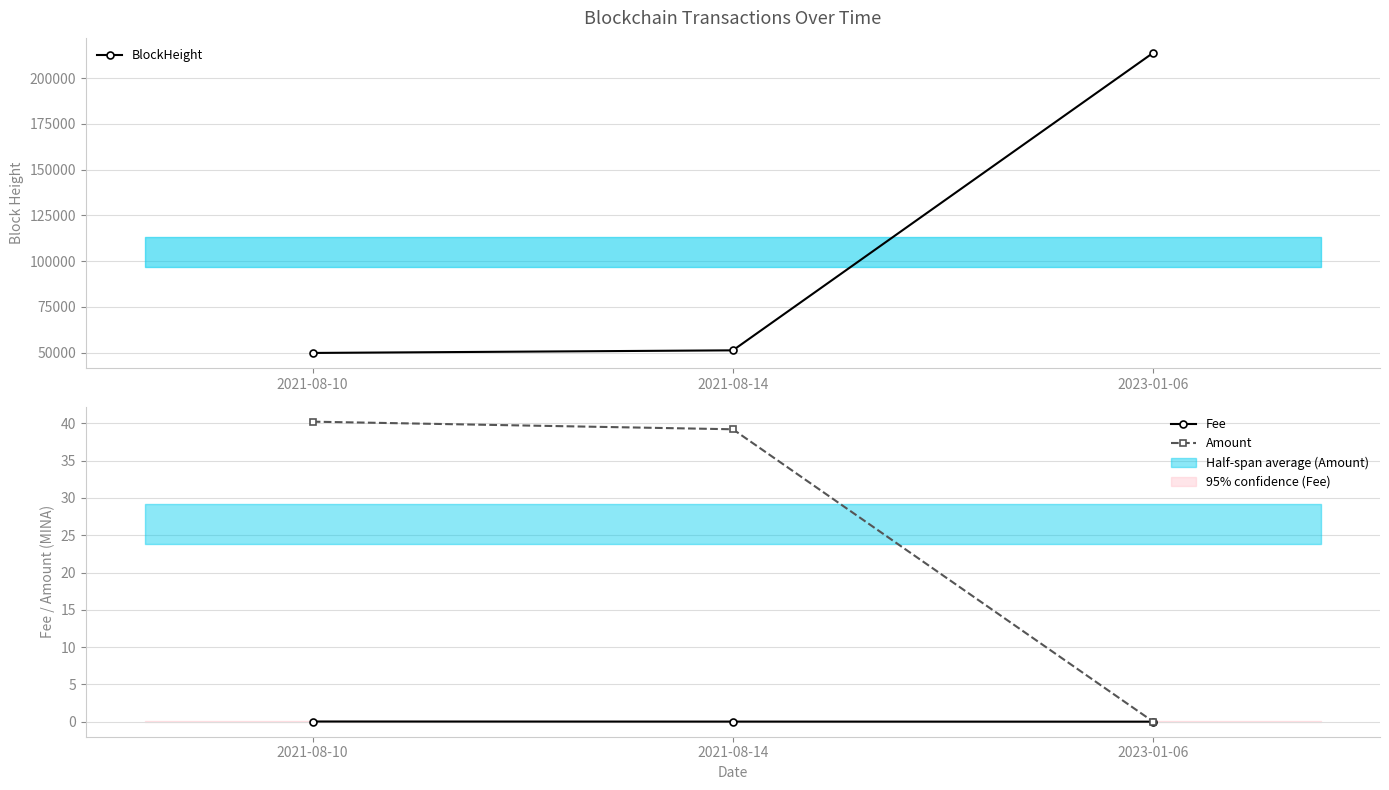

True or false: Fee has a value of 0.0 at 2021-08-14.

True